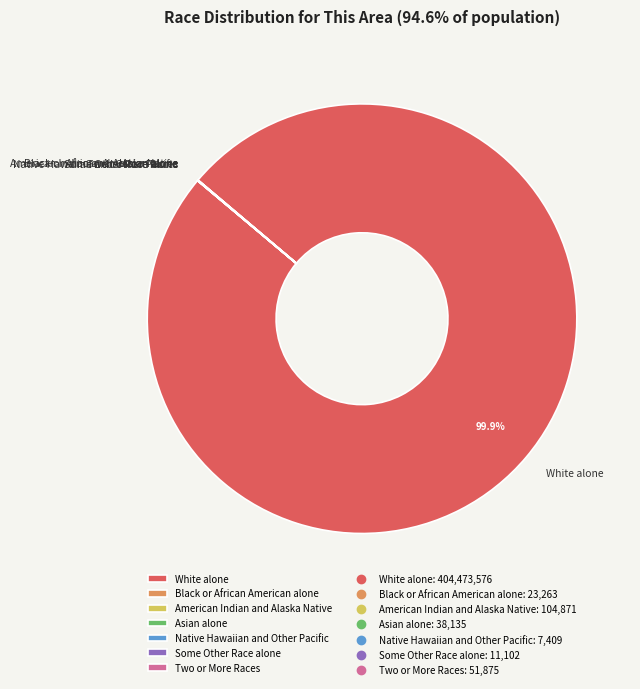

To the nearest percent, what is the average slice percentage?

14%